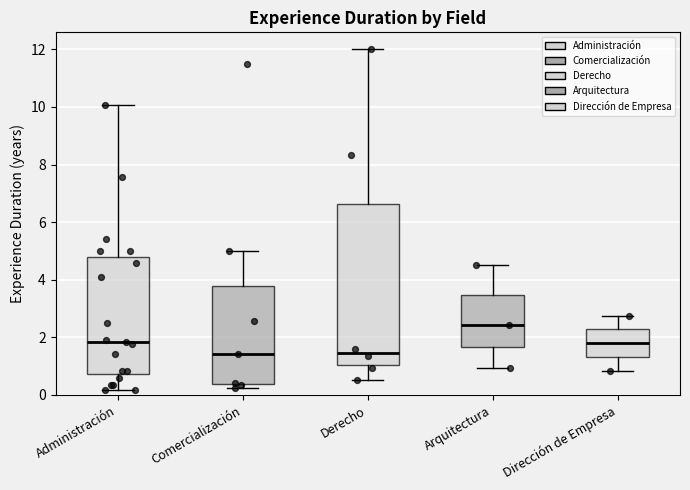

Reading left to right, transcribe this box plot: for each box, give where its median line is, the range the box spans, and where its two whiskers end, as read against the y-axis. The values are not printed on the chart, so give them approximately, as read against the axis.

Administración: median 1.8, box 0.8 to 4.8, whiskers 0.2 to 10.0
Comercialización: median 1.4, box 0.4 to 3.8, whiskers 0.2 to 5.0
Derecho: median 1.4, box 1.0 to 6.6, whiskers 0.6 to 12.0
Arquitectura: median 2.4, box 1.6 to 3.4, whiskers 1.0 to 4.6
Dirección de Empresa: median 1.8, box 1.4 to 2.2, whiskers 0.8 to 2.8